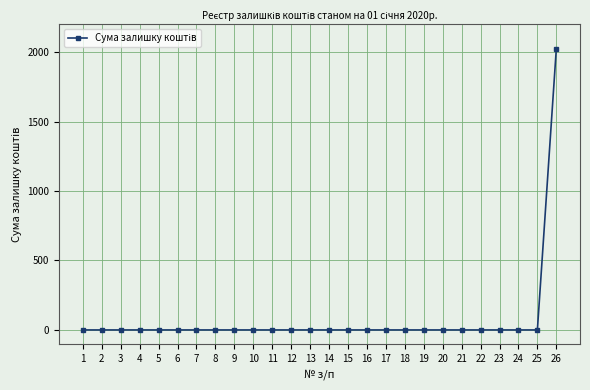

Reading left to right, extract all data points from this chart.

1=0.0	2=0.0	3=0.0	4=0.0	5=0.0	6=0.0	7=0.0	8=0.0	9=0.0	10=0.0	11=0.0	12=0.0	13=0.0	14=0.0	15=0.0	16=0.0	17=0.0	18=0.0	19=0.0	20=0.0	21=0.0	22=0.0	23=0.0	24=0.0	25=0.0	26=2024.9